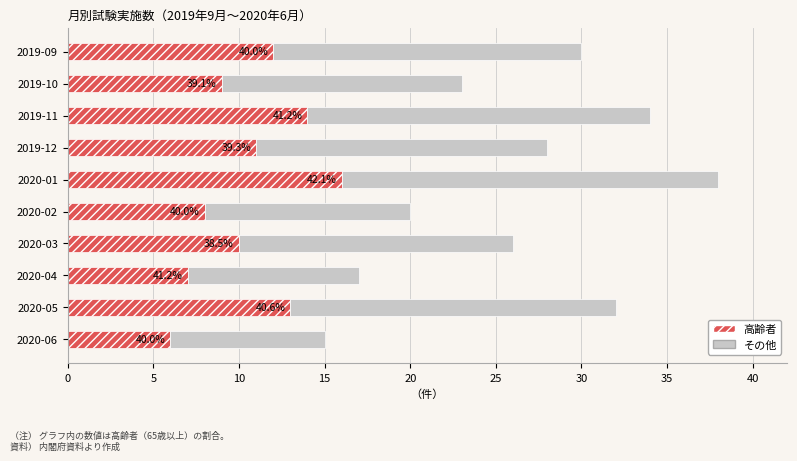

What are all the series names shown in the legend?

高齢者, その他